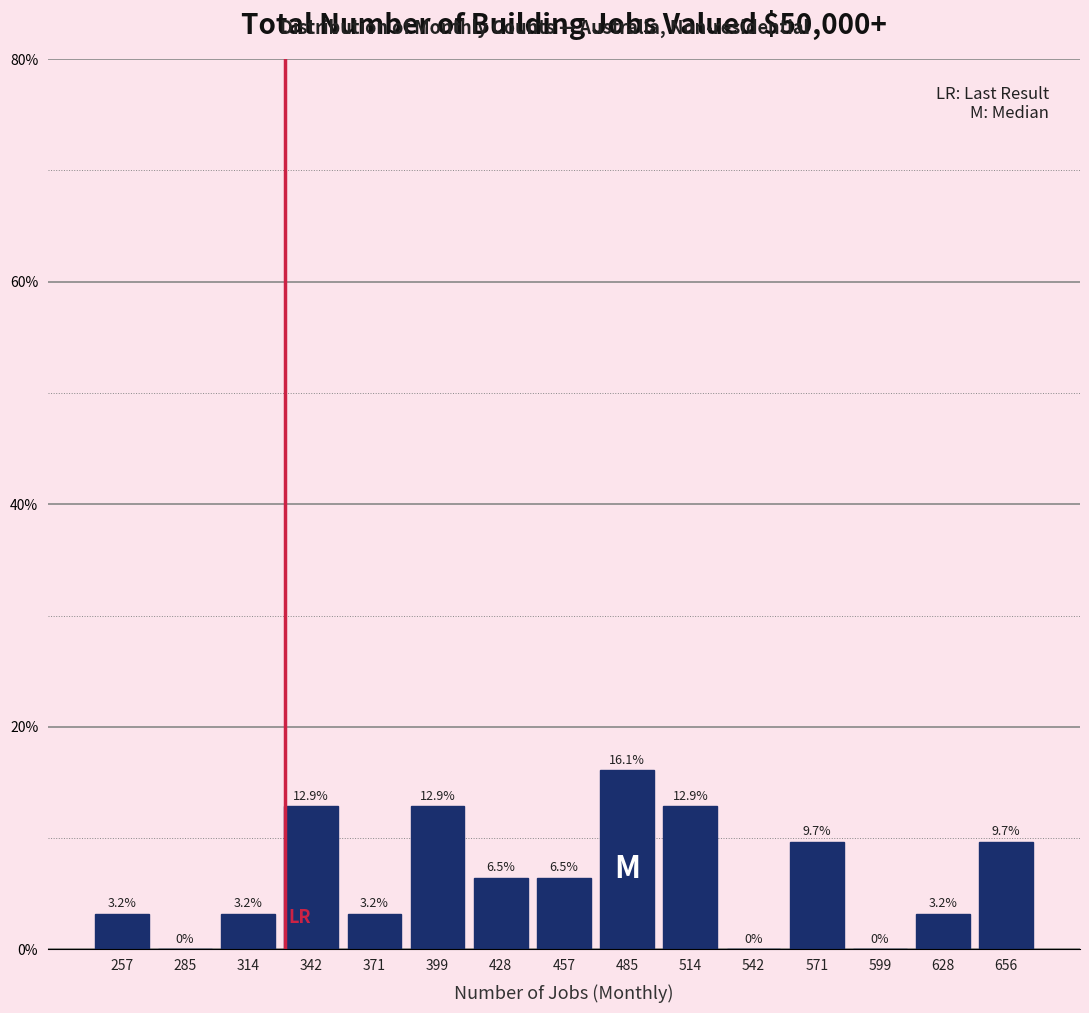

Which range on the x-axis has the tallest bar?

470 to 500